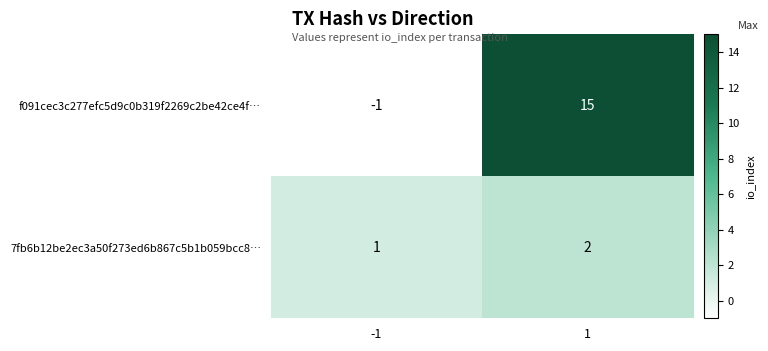

Rank the series by their average value, from lowest to highest.

7fb6b12be2ec3a50f273ed6b867c5b1b059bcc8…, f091cec3c277efc5d9c0b319f2269c2be42ce4f…